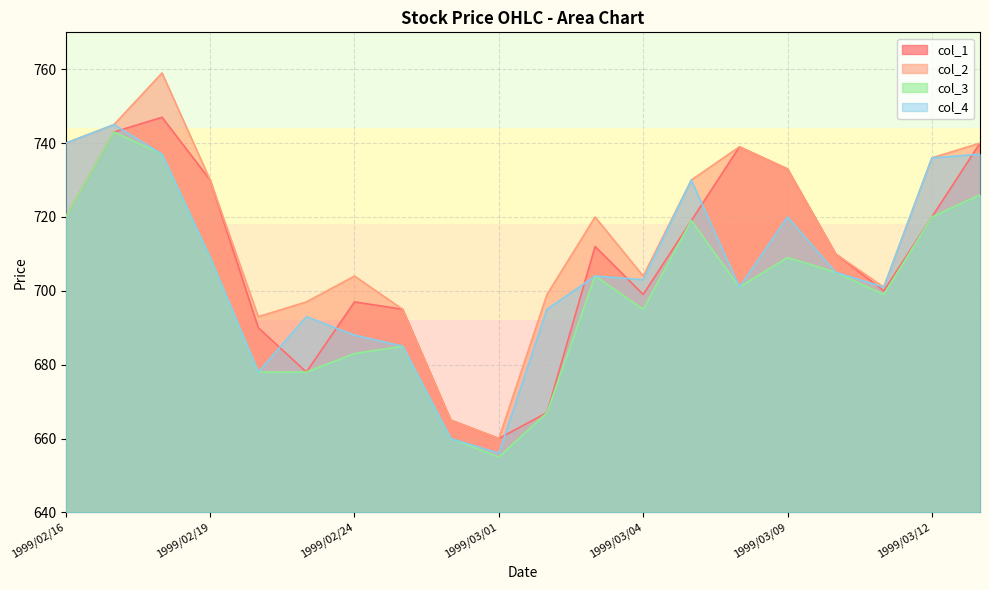

What is the difference between the highest and lowest values at 1999/02/23?

19